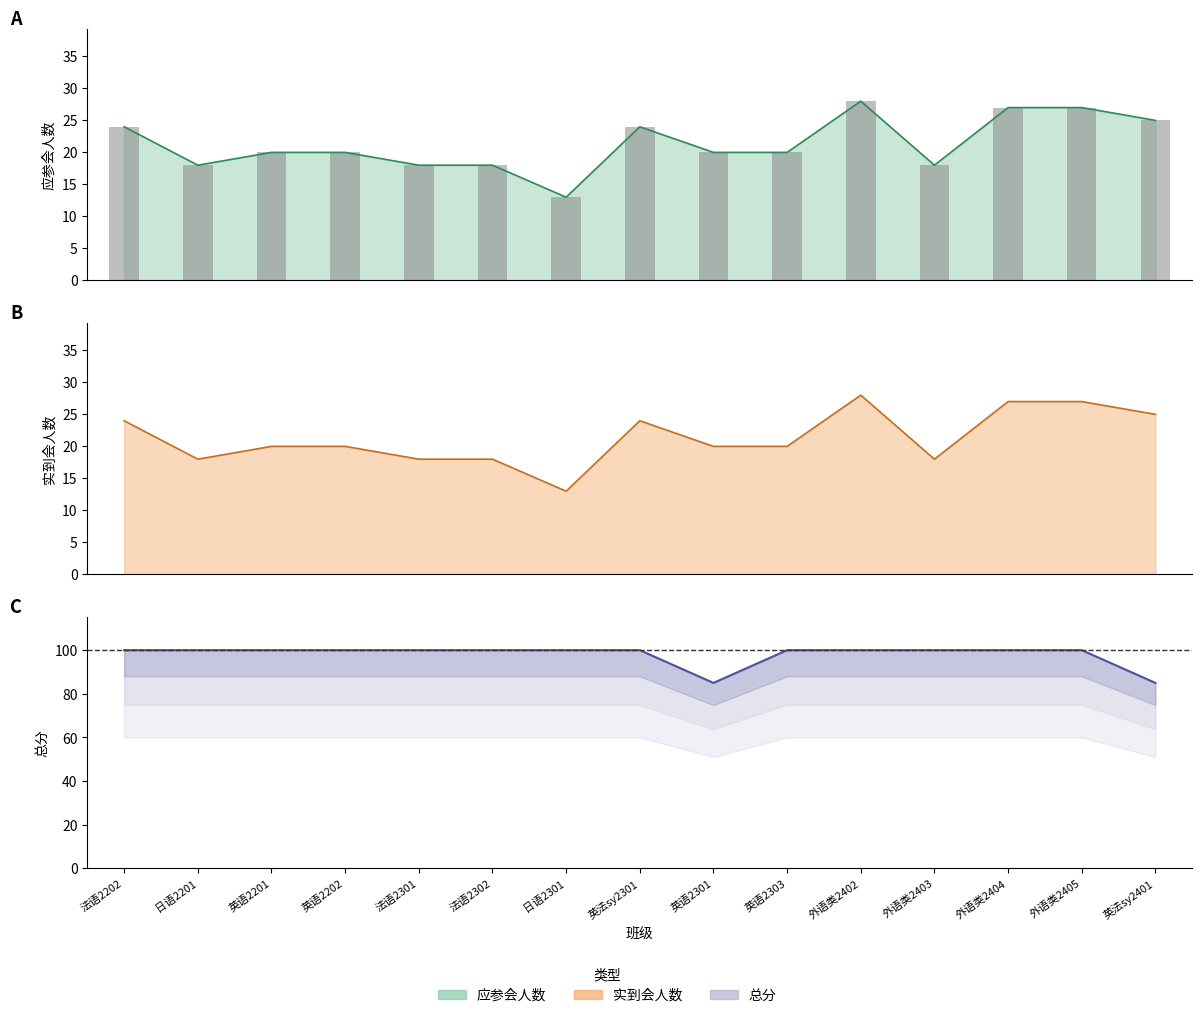

What is the label of the 7th bar from the left?

日语2301